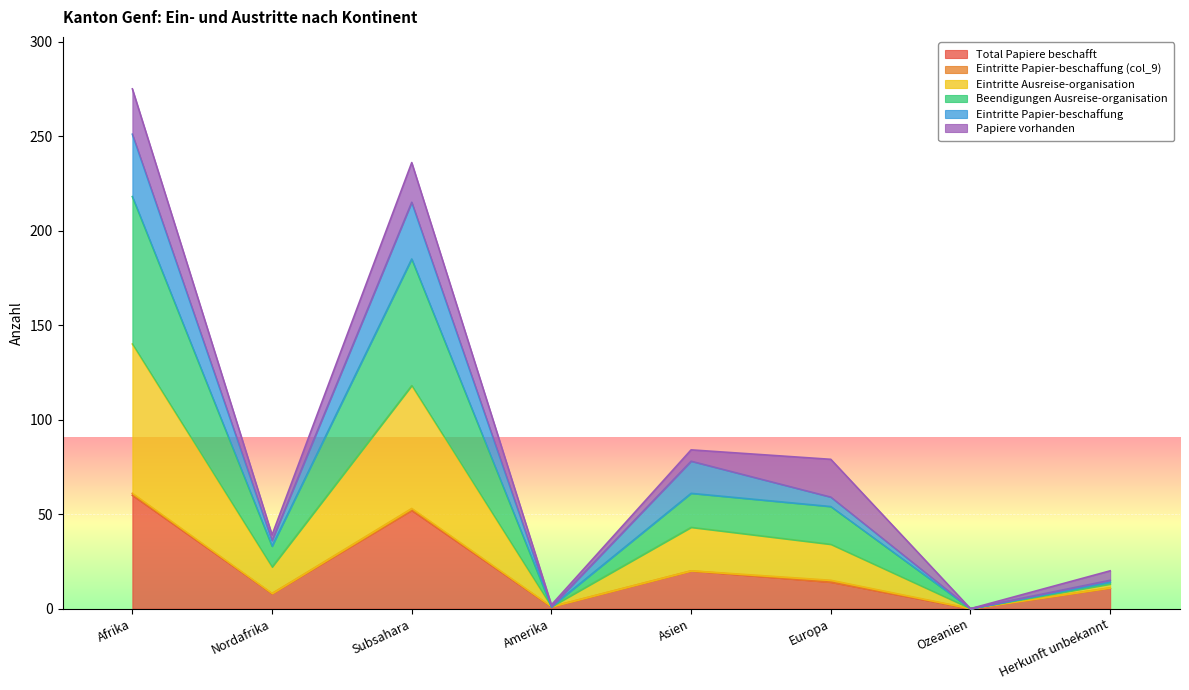

Where does the Eintritte Ausreise-organisation series first go above 54?

Afrika